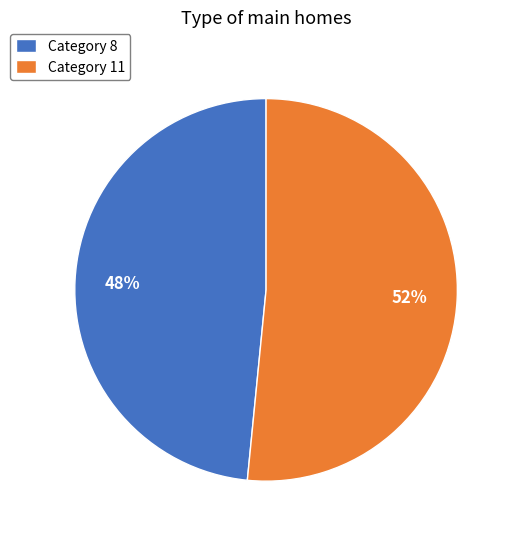

Count the number of slices in the pie.

2